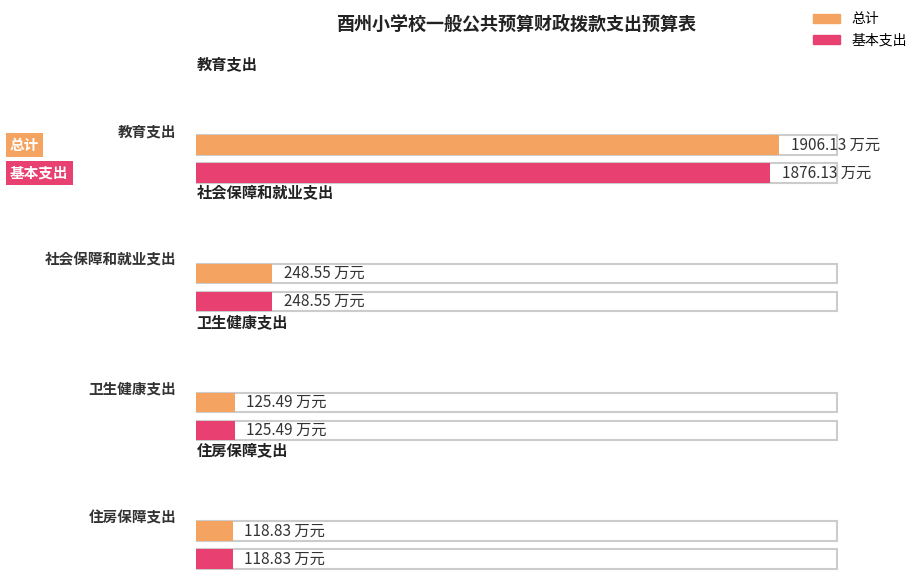

Which series has the largest range (max minus min)?

总计